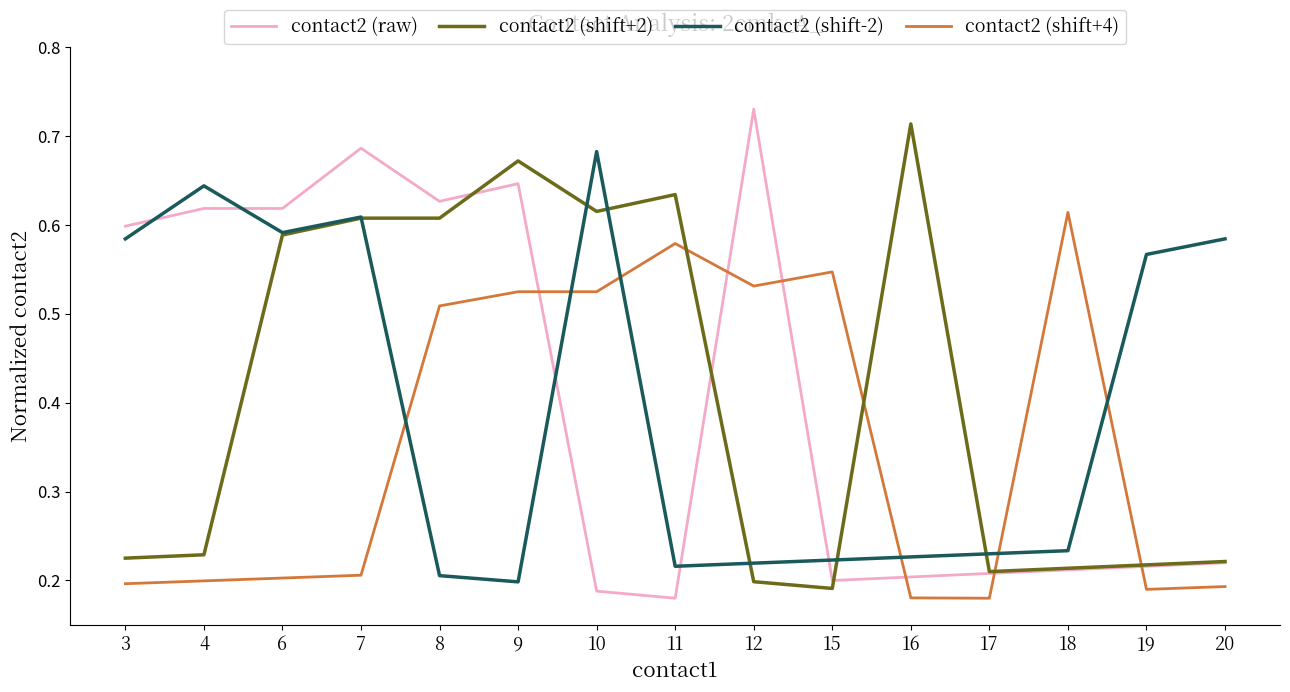

At which category is the sum across all series the highest?

7